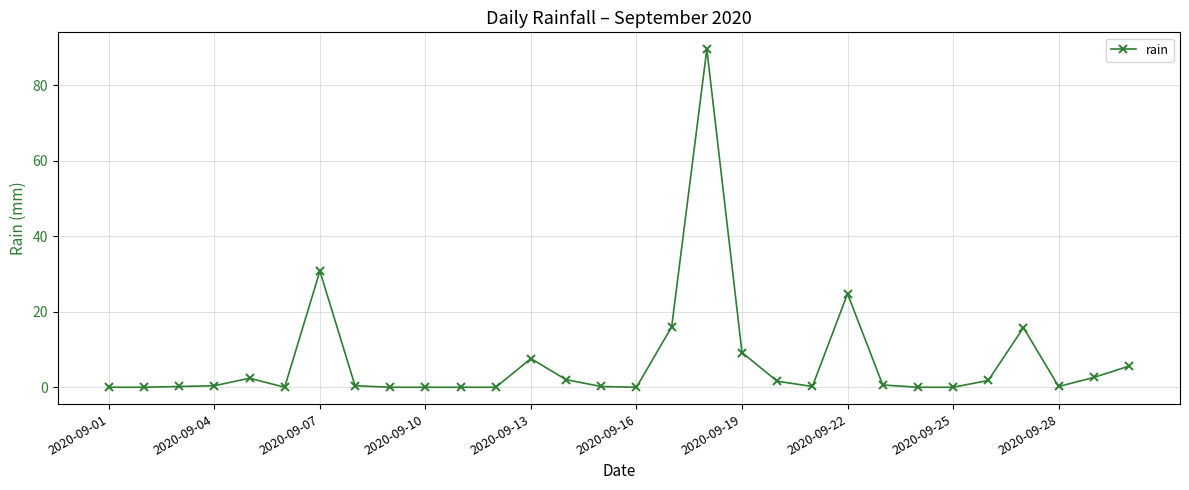

True or false: there are more than 2 points higher than both neighbors.

True